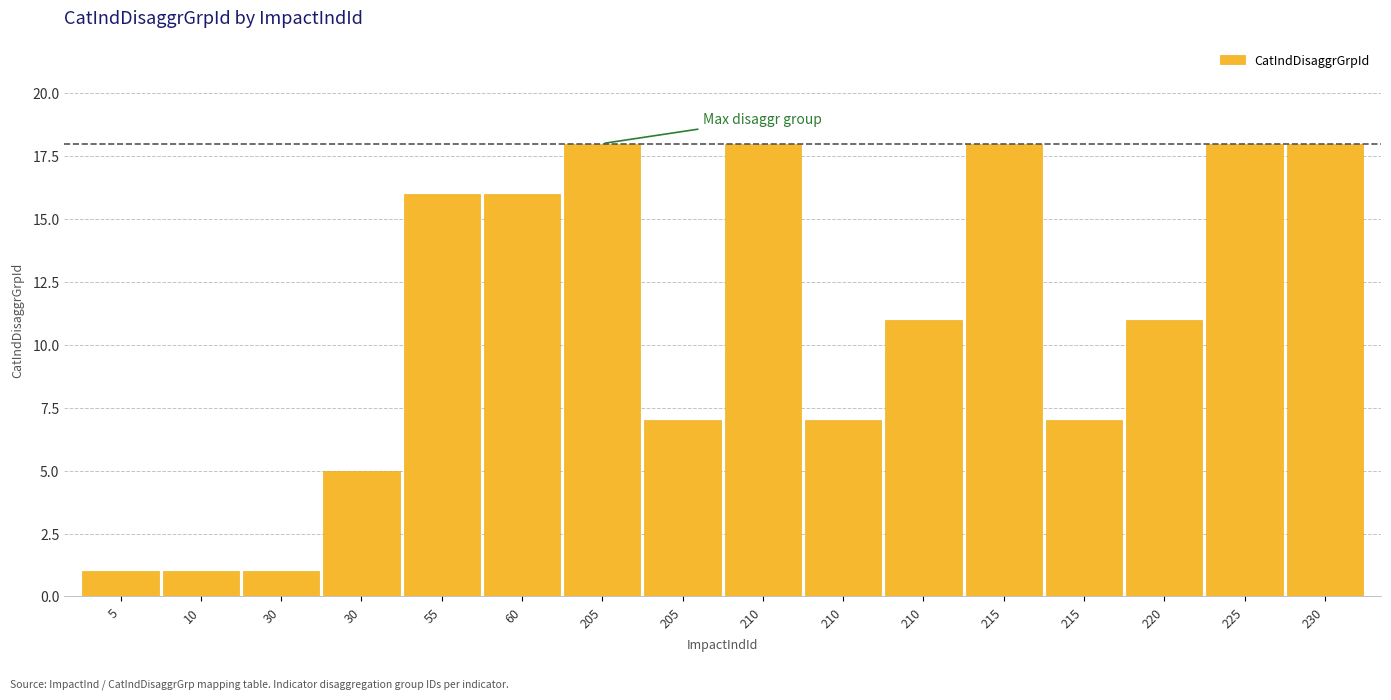

Does the chart contain stacked bars?

No